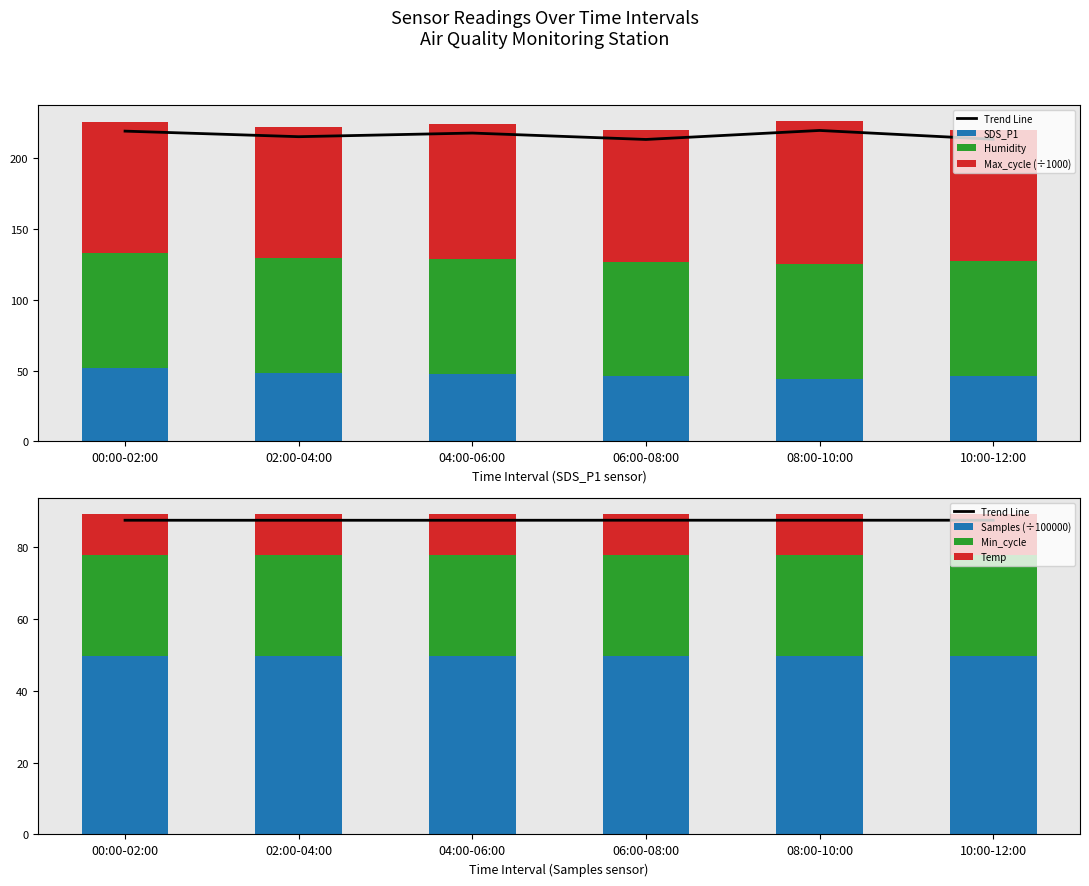

List the labels in order of Samples value, largest first.

10:00-12:00, 06:00-08:00, 08:00-10:00, 00:00-02:00, 02:00-04:00, 04:00-06:00